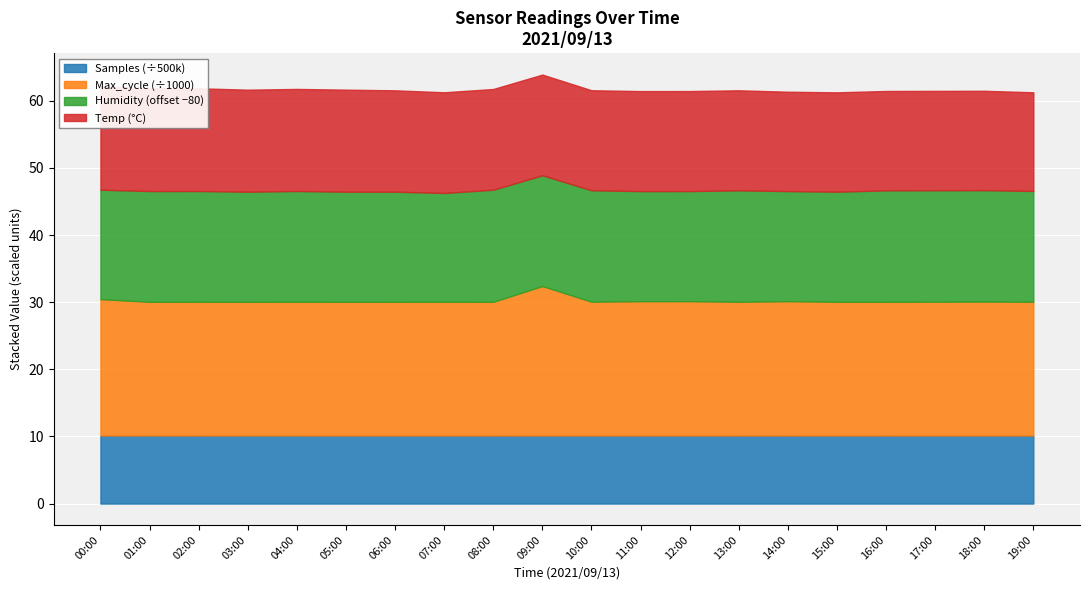

How many interior local peaks does the Samples series have?

7